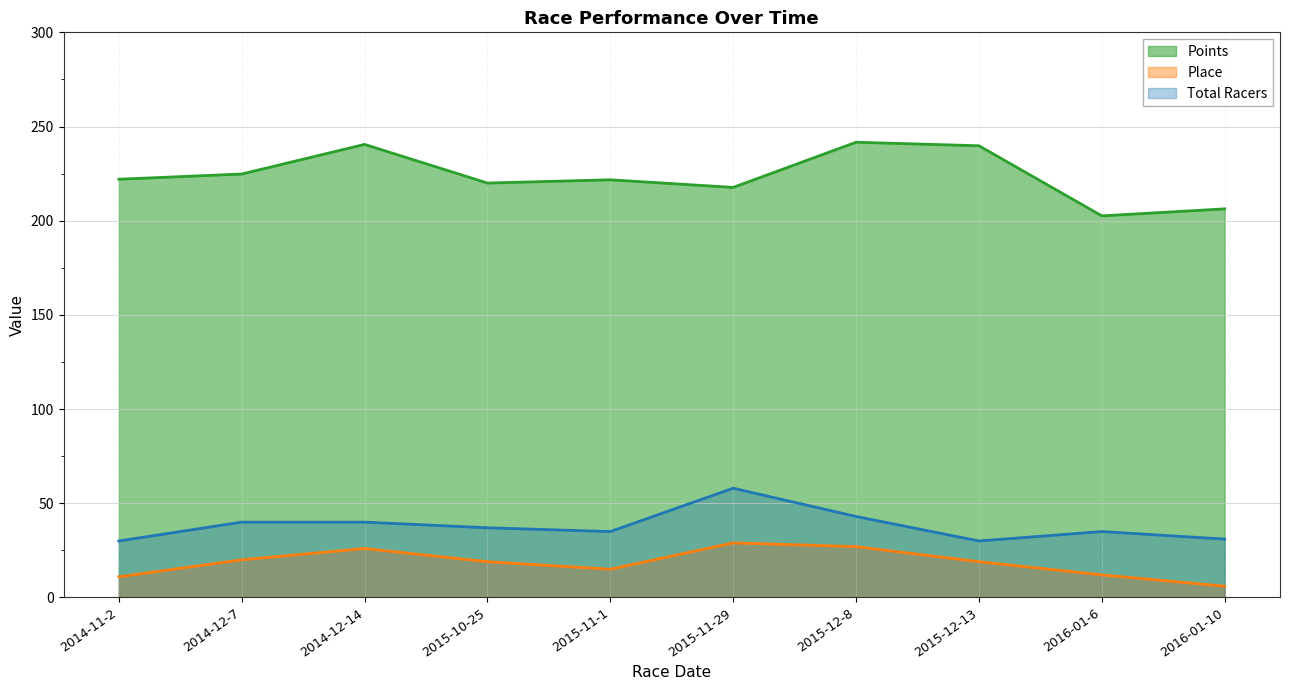

How many distinct data groups are displayed?

3